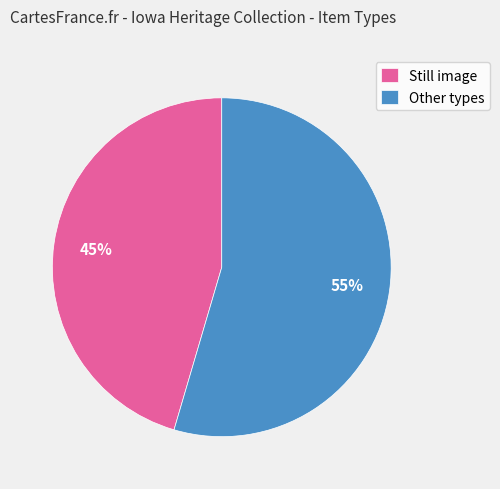

Rank the categories by value from lowest to highest.

Still image, Other types